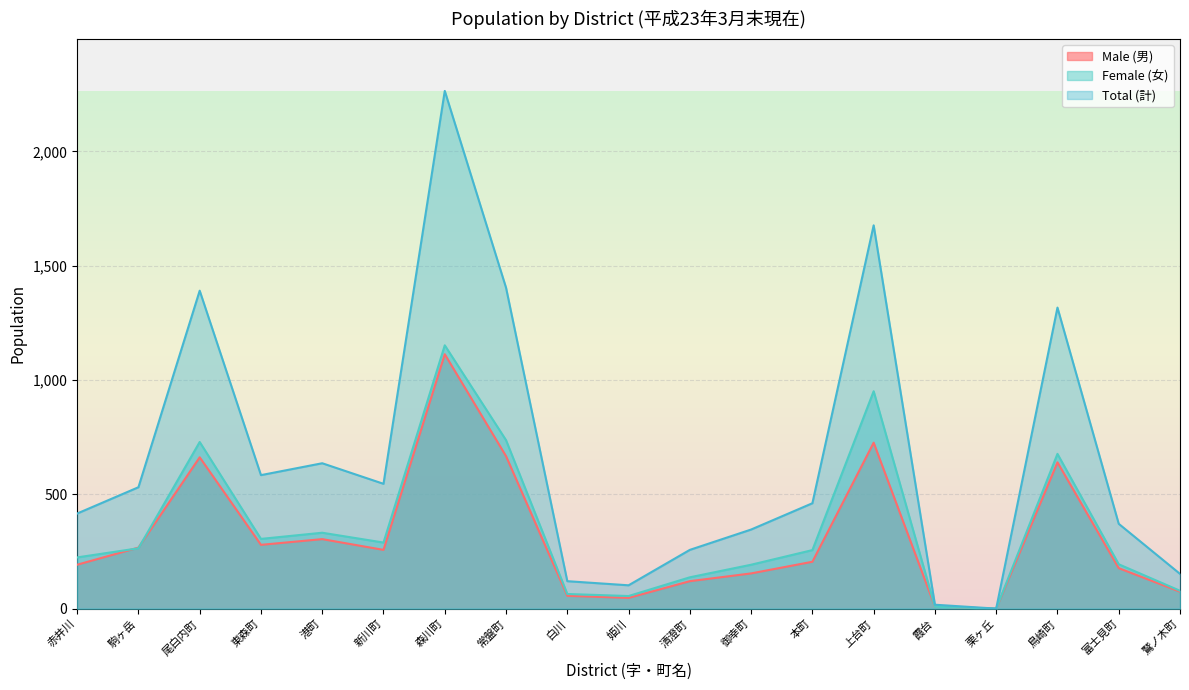

Where is the first local minimum for Female (女)?

東森町